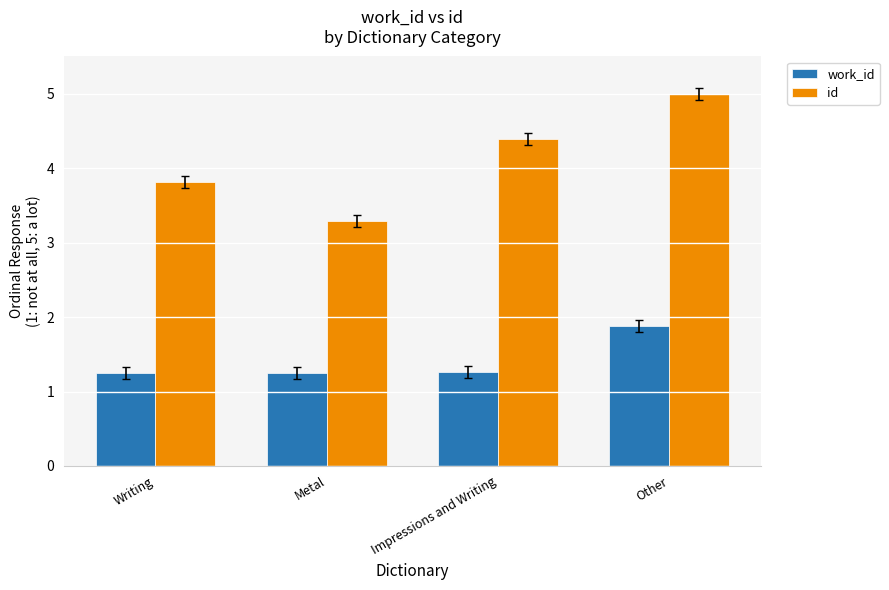

Where does the id series first go above 4?

Impressions and Writing